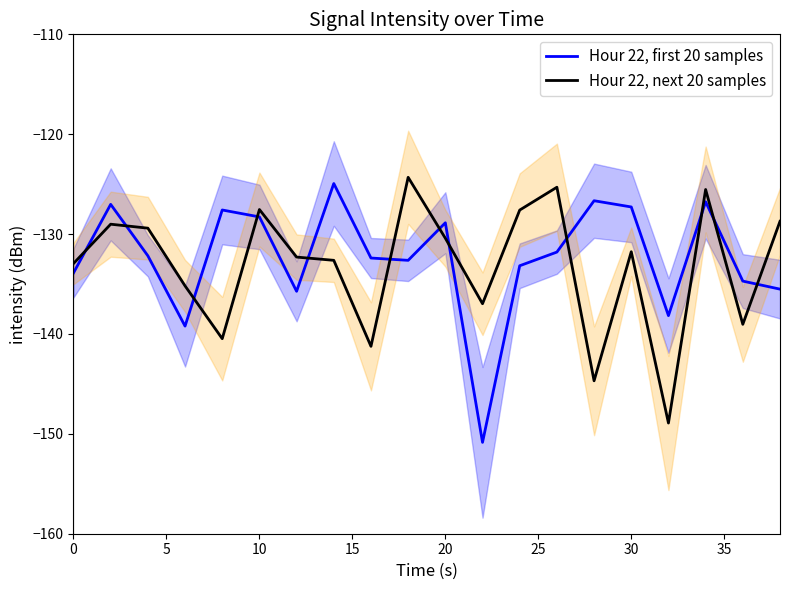

Which series has the largest total across all categories?

Hour 22, first 20 samples